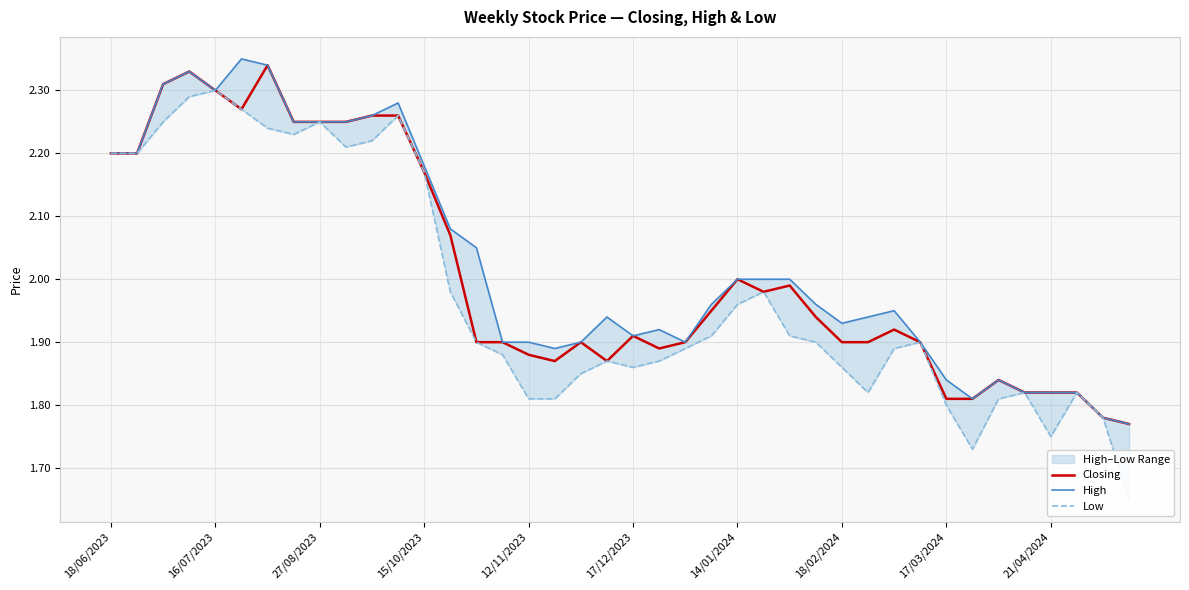

What are all the series names shown in the legend?

Closing, High, Low